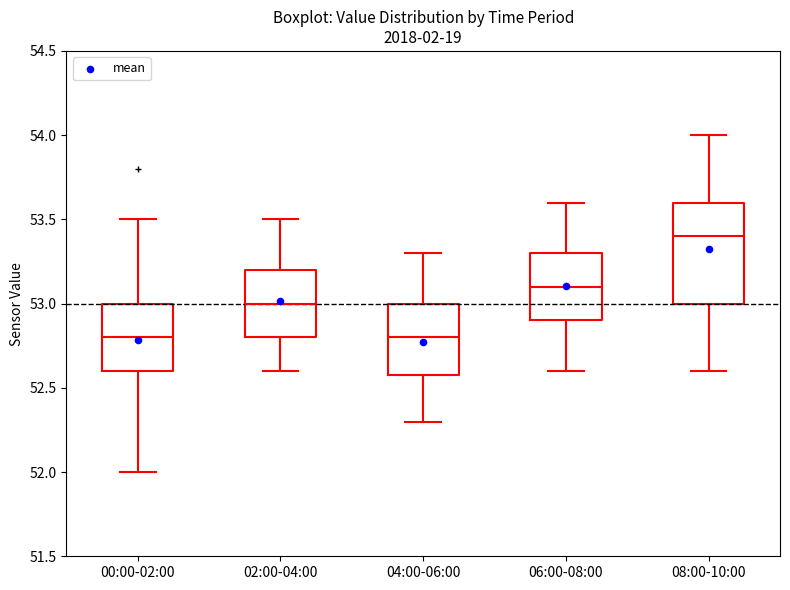

Which box is the tallest, from its lower edge to its upper edge?

08:00-10:00